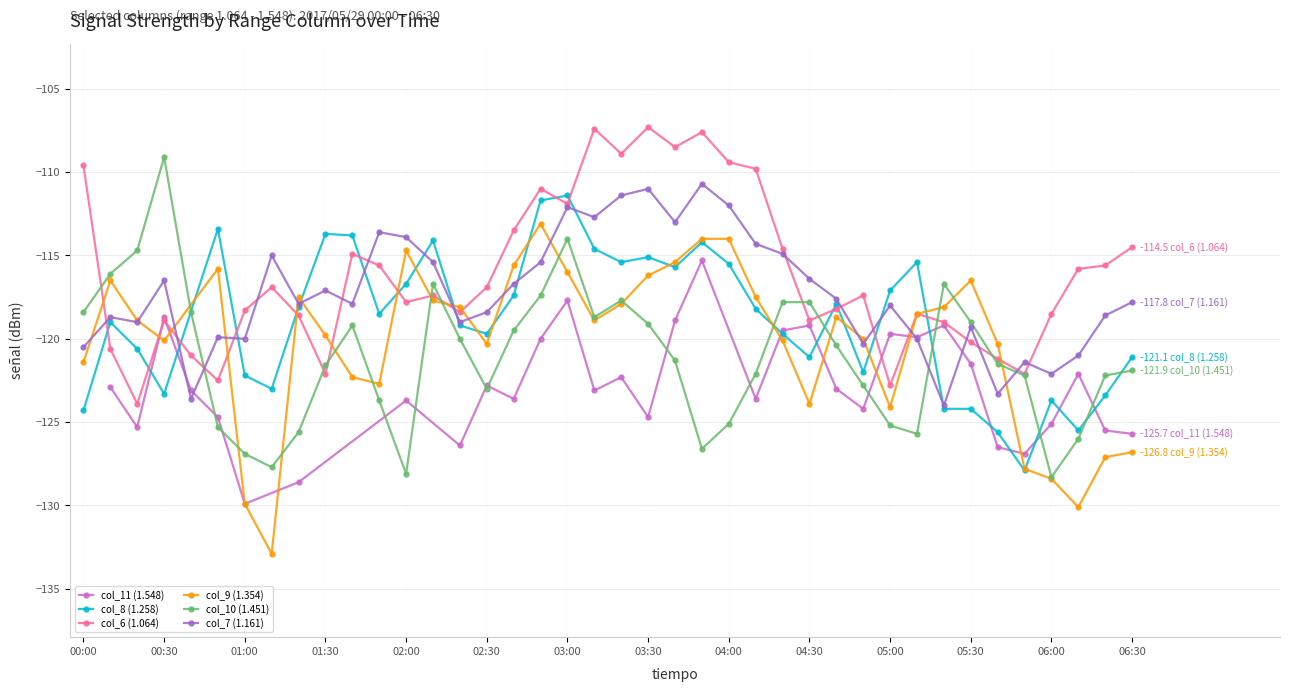

True or false: col_6 (1.064) has a value of -118.3 at 01:00.

True